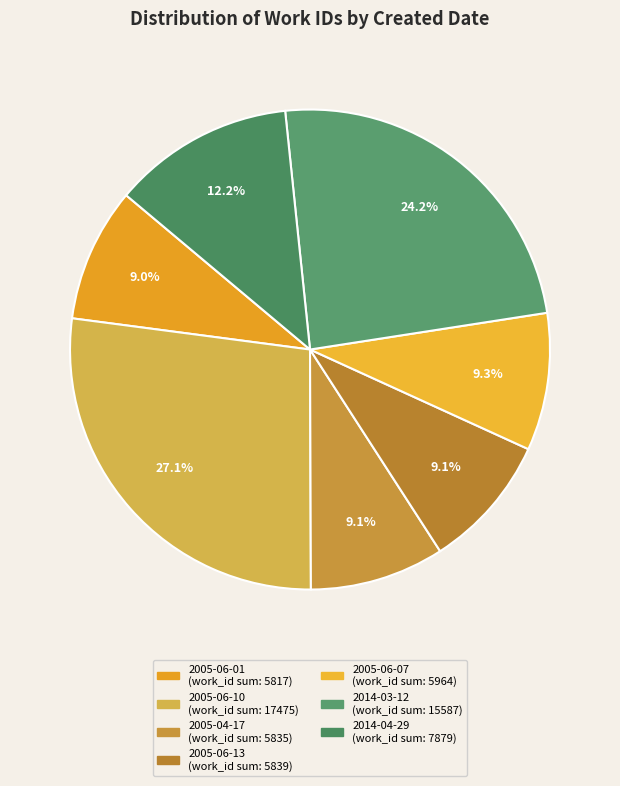

Count the number of slices in the pie.

7